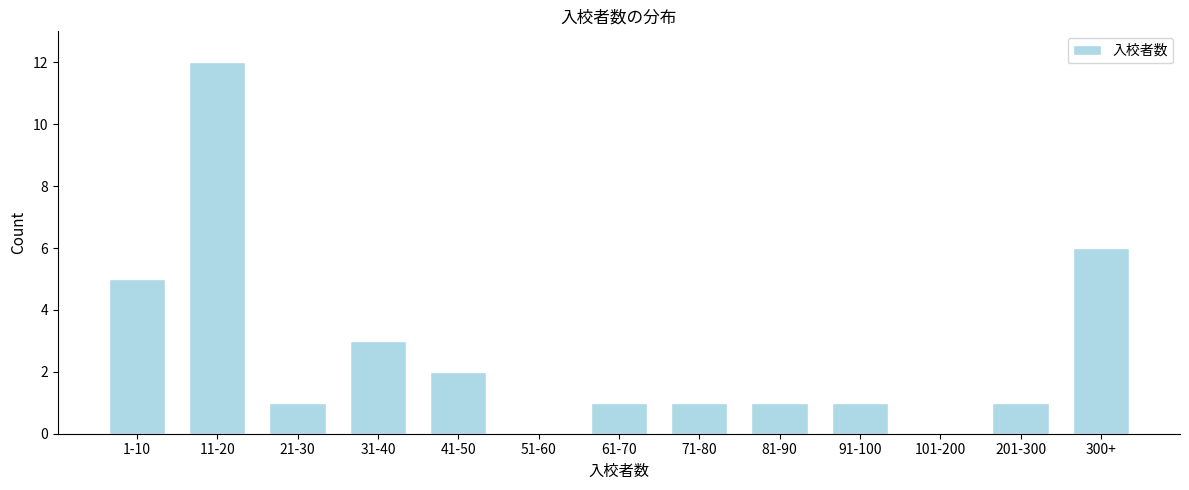

Reading right to left, what are all the values shown in this chart?

300+=6	201-300=1	101-200=0	91-100=1	81-90=1	71-80=1	61-70=1	51-60=0	41-50=2	31-40=3	21-30=1	11-20=12	1-10=5